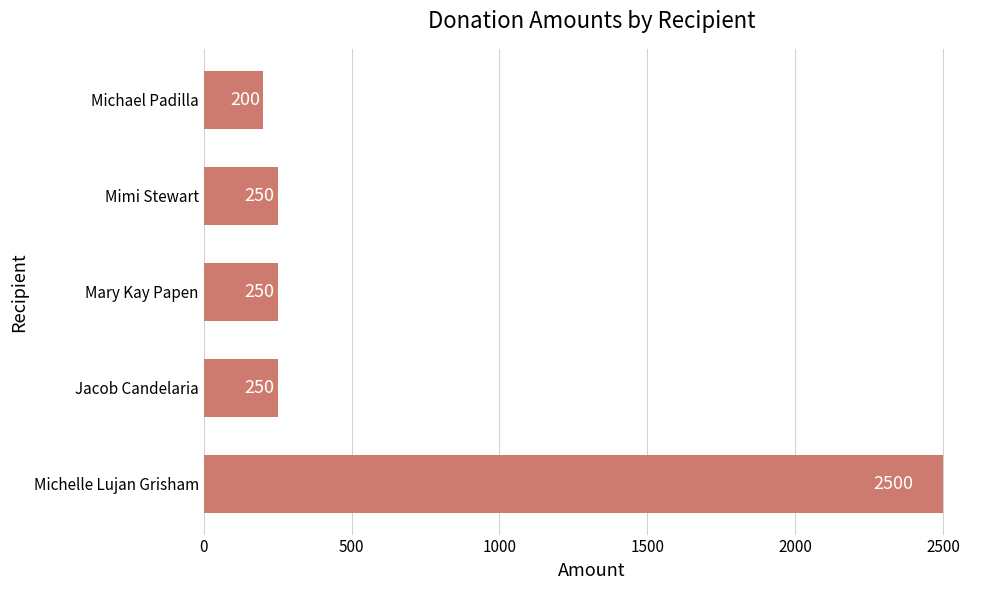

Reading top to bottom, extract all data points from this chart.

200	250	250	250	2500